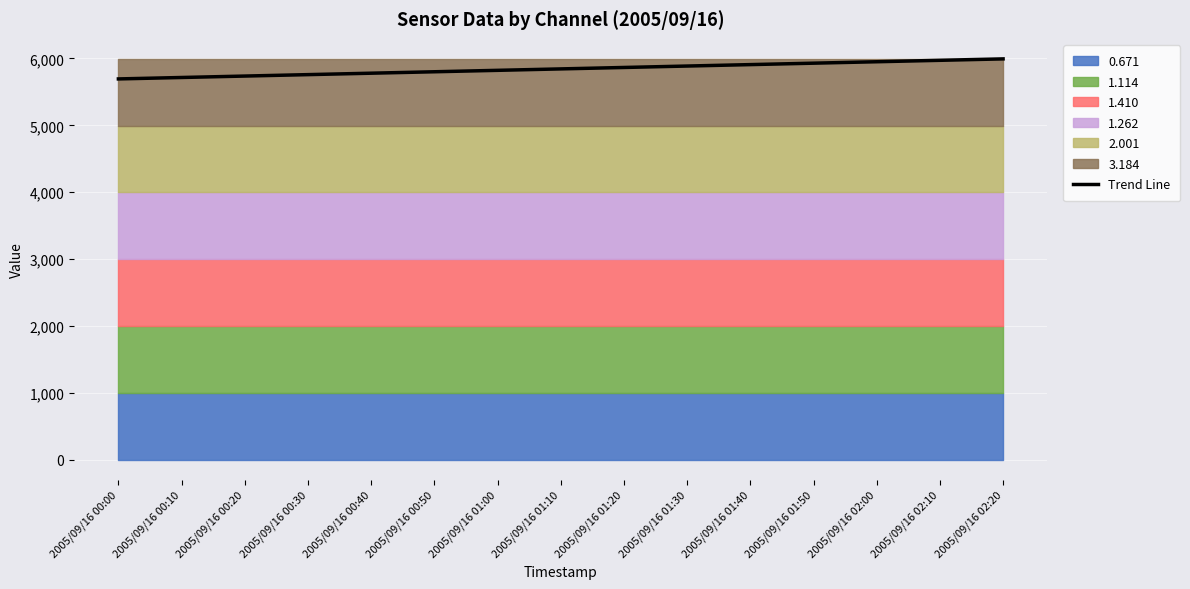

Where is the data nearest to the value 5844?

2005/09/16 01:10